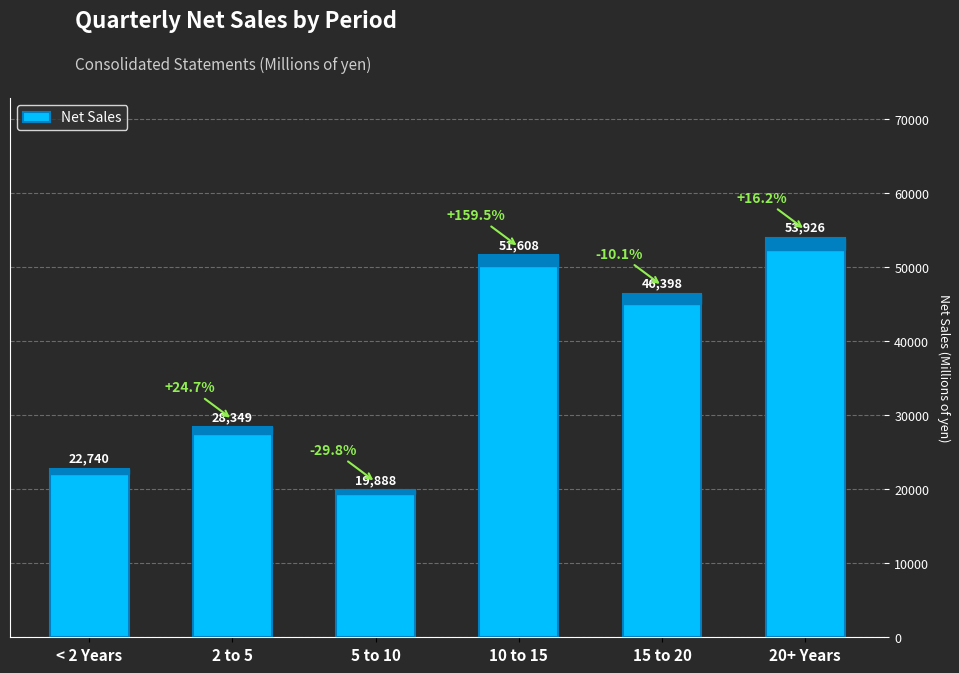

What is the label of the 3rd bar from the right?

10 to 15